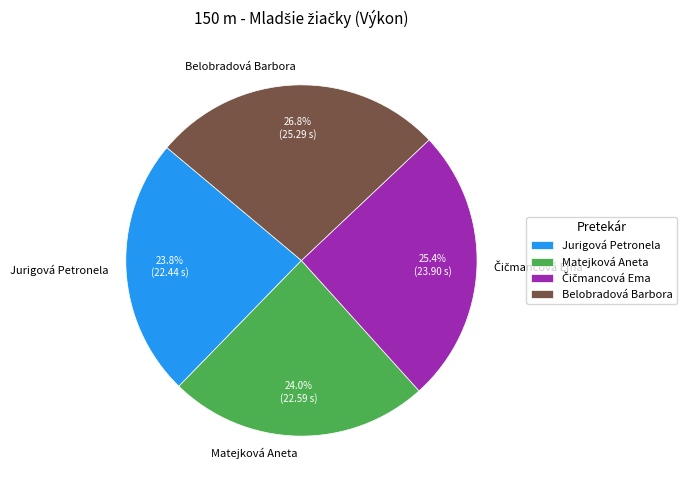

Which category has the biggest portion of the pie?

Belobradová Barbora